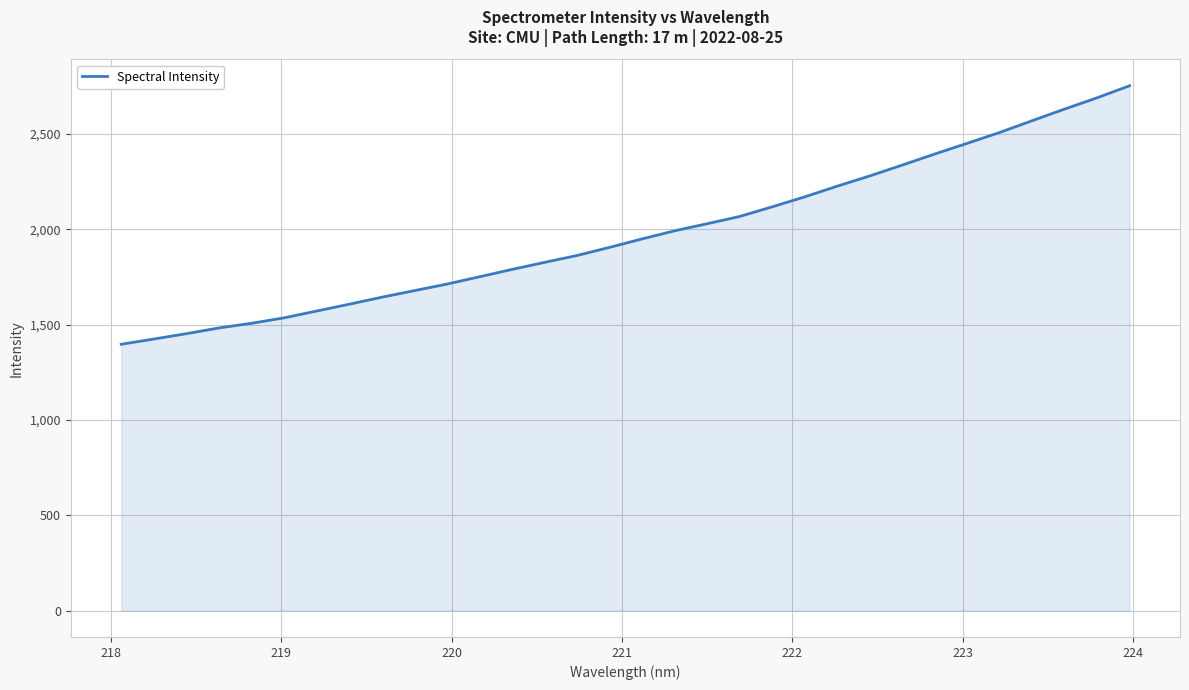

Reading left to right, transcribe all the data shown in this chart.

1396.7	1424.0	1452.1	1482.1	1506.5	1535.0	1570.7	1606.4	1643.0	1677.7	1711.8	1750.1	1788.7	1825.7	1861.8	1904.4	1948.7	1991.2	2028.2	2066.3	2116.8	2169.0	2225.0	2278.6	2335.5	2393.5	2449.7	2506.5	2568.4	2629.3	2688.5	2751.8